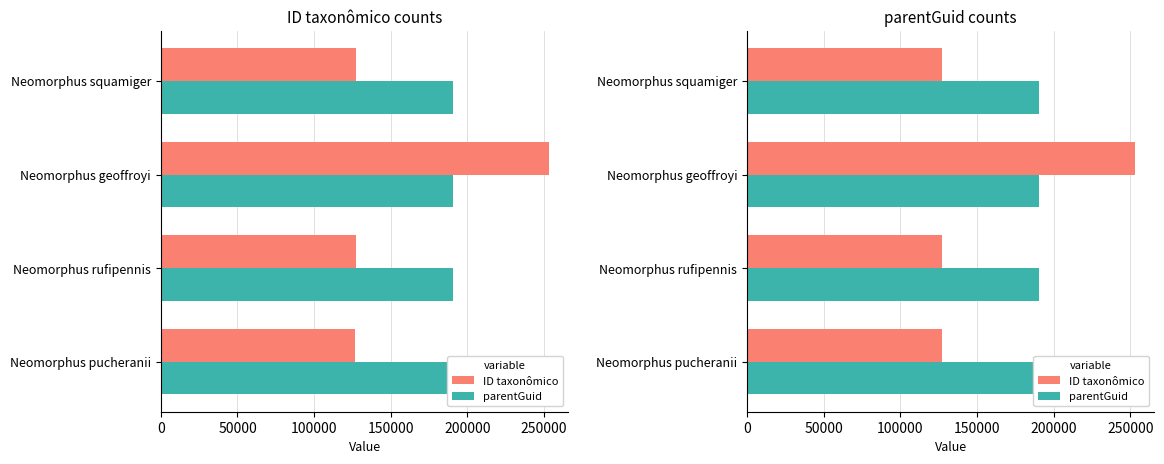

How many data points in ID taxonômico are above 127022?

1